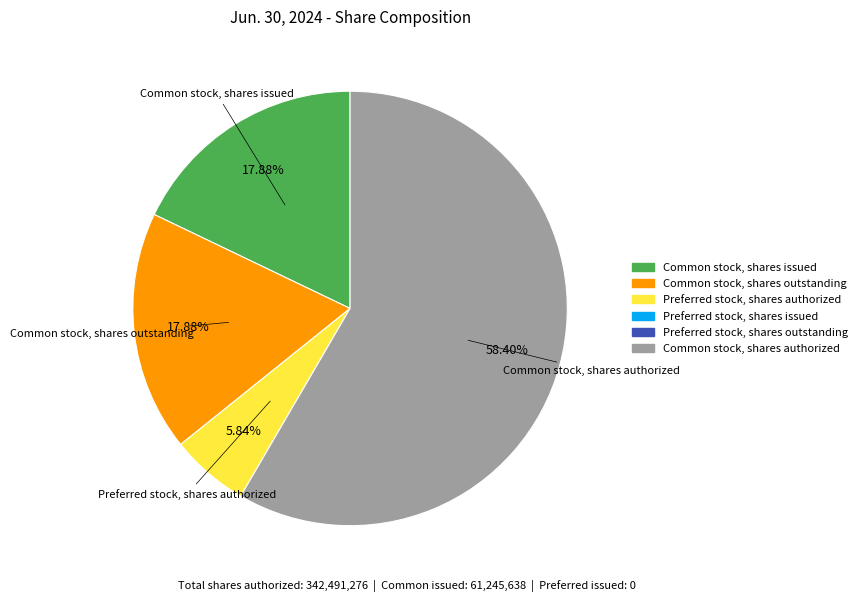

Is there any slice that represents more than half of the pie?

Yes